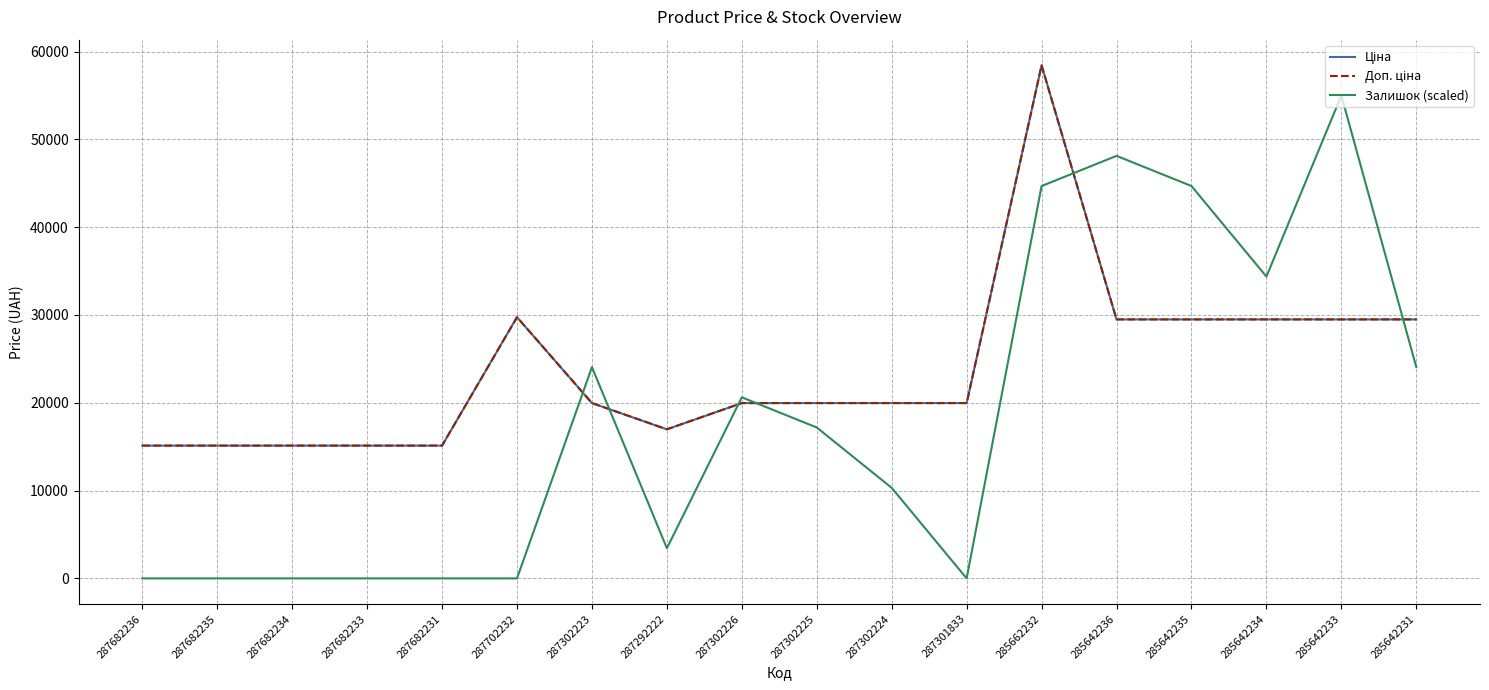

The value of Ціна at 287682234 is 7685.0. True or false?

False